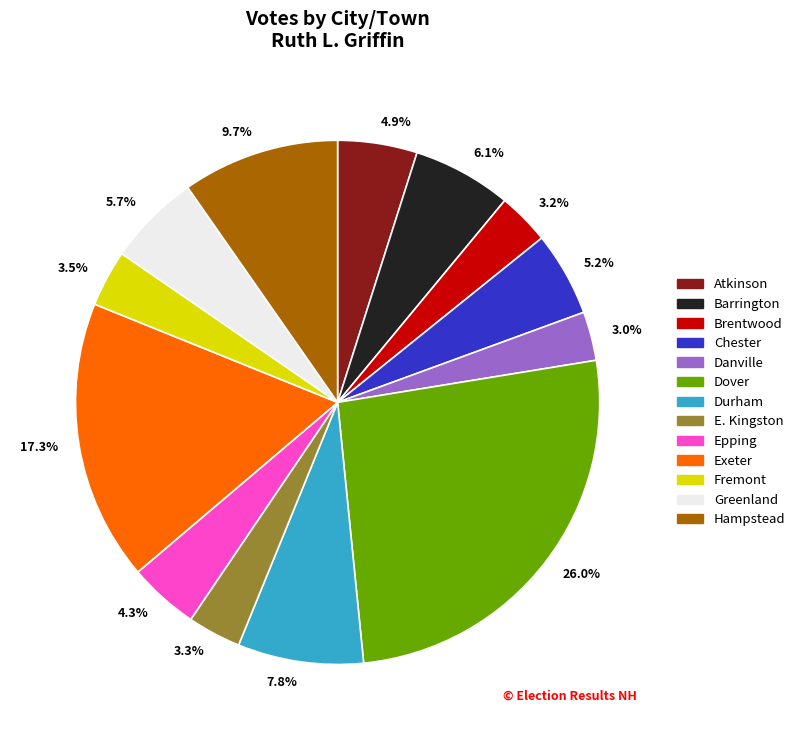

Which has a higher value, 26.0% or 3.5%?

26.0%